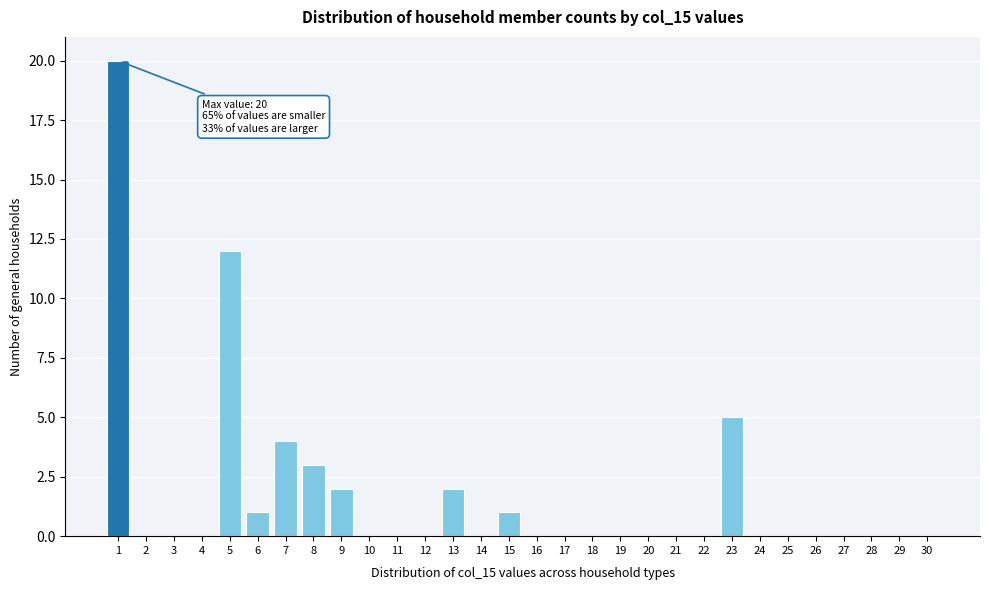

Reading right to left, extract all data points from this chart.

30=0	29=0	28=0	27=0	26=0	25=0	24=0	23=5	22=0	21=0	20=0	19=0	18=0	17=0	16=0	15=1	14=0	13=2	12=0	11=0	10=0	9=2	8=3	7=4	6=1	5=12	4=0	3=0	2=0	1=20